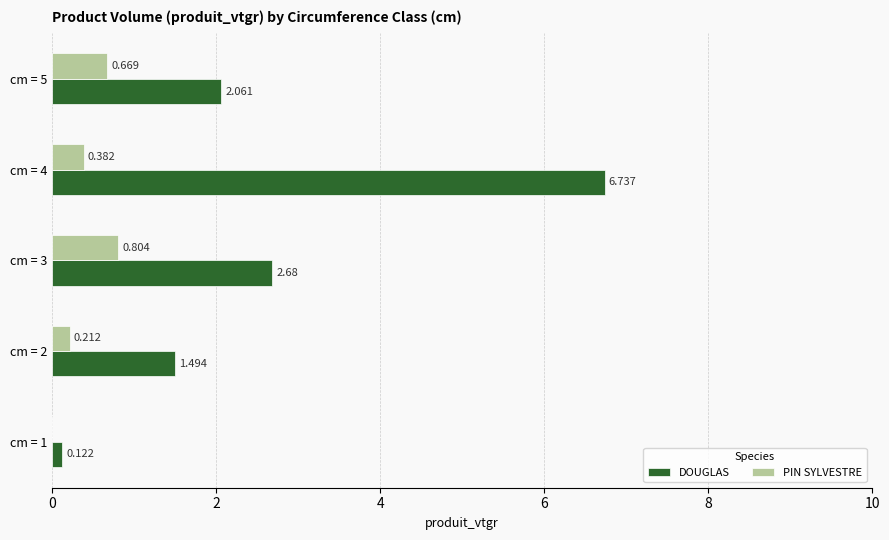

How many positive values does the PIN SYLVESTRE series have?

4